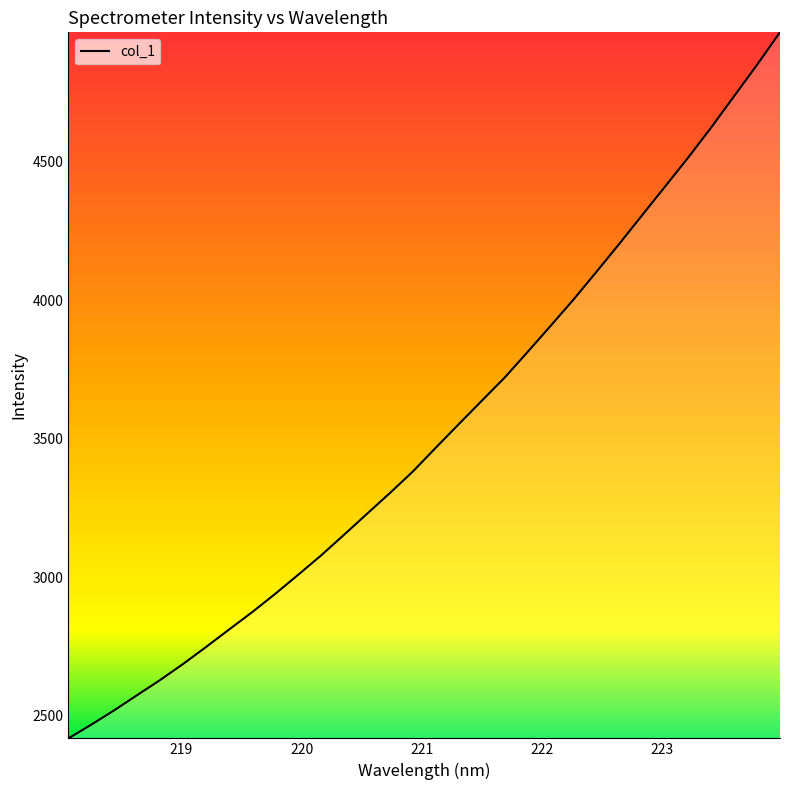

What is the minimum value shown in the chart?

2417.5